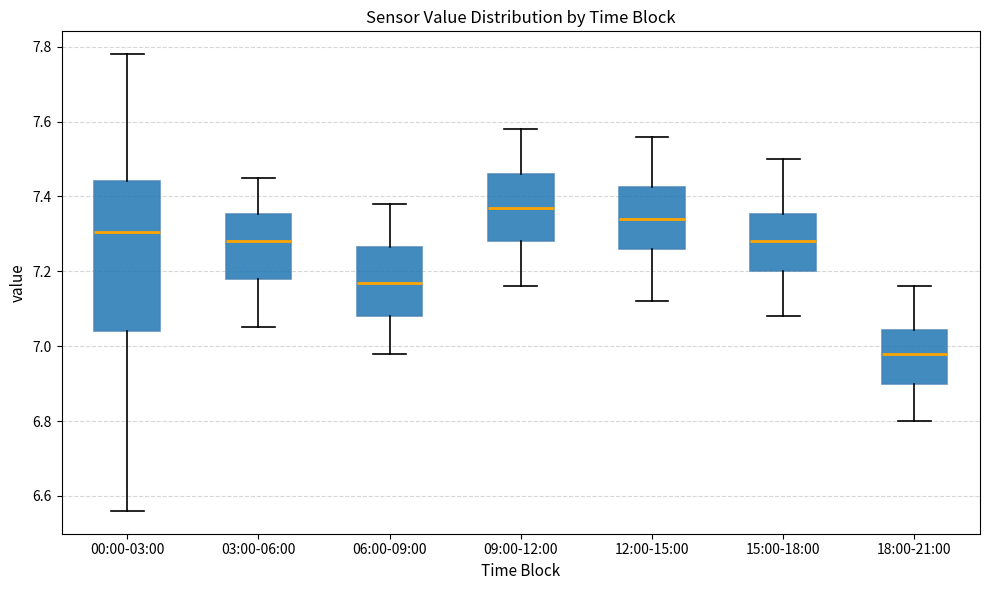

Comparing the boxes themselves (not the whiskers), which one is the tallest?

00:00-03:00